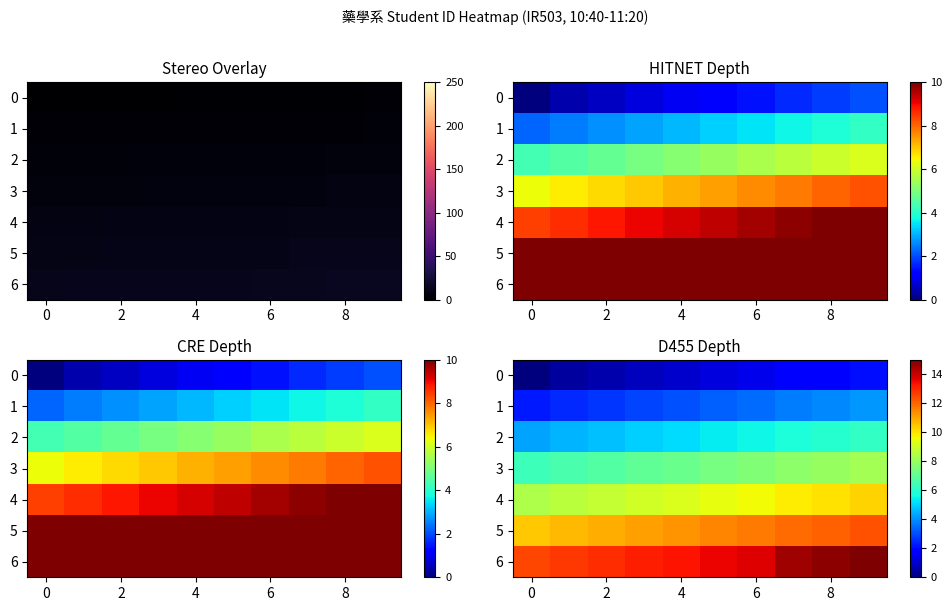

At which label does 3 first exceed 7?

4